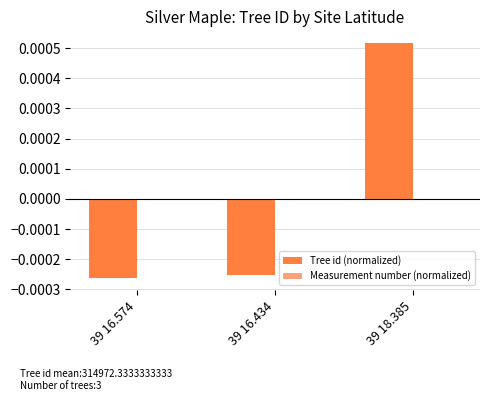

What is the label of the 2nd bar from the right?

39 16.434